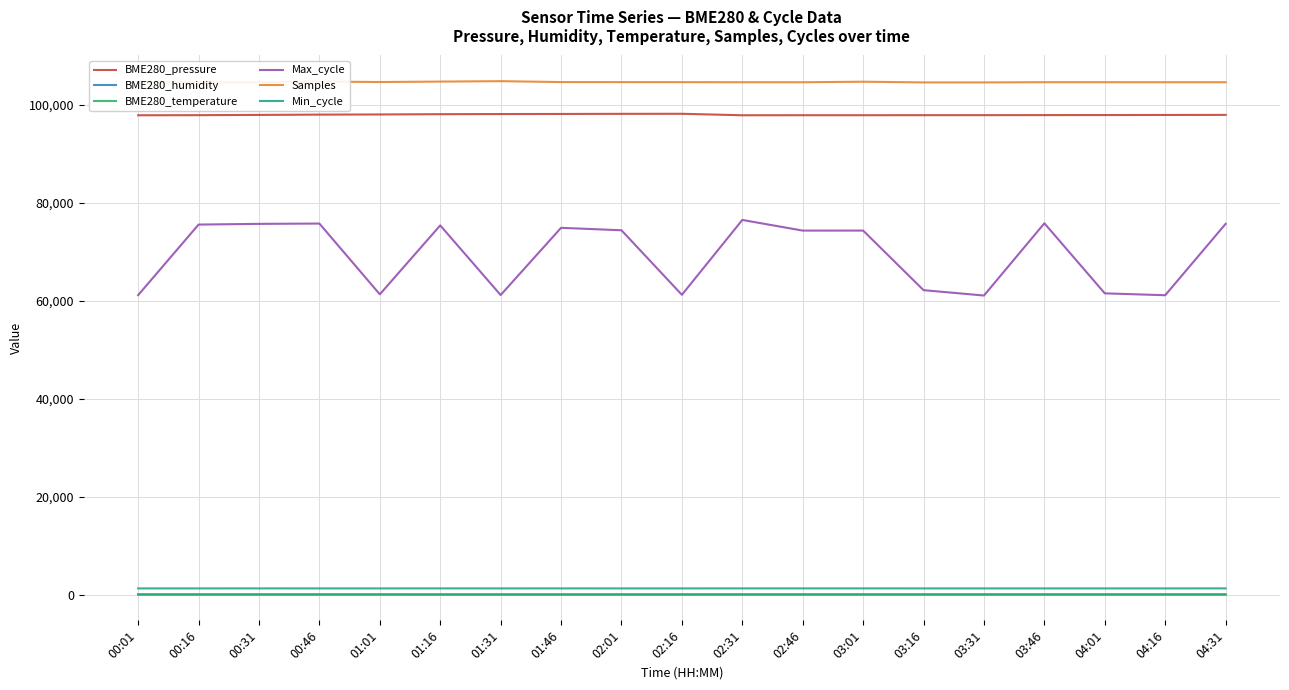

Which series changed the most between 01:01 and 01:16?

Max_cycle